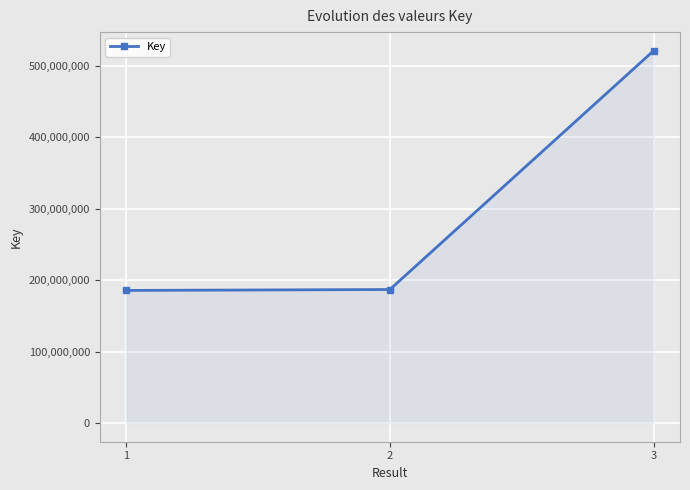

What is the sum of all values?

894167952